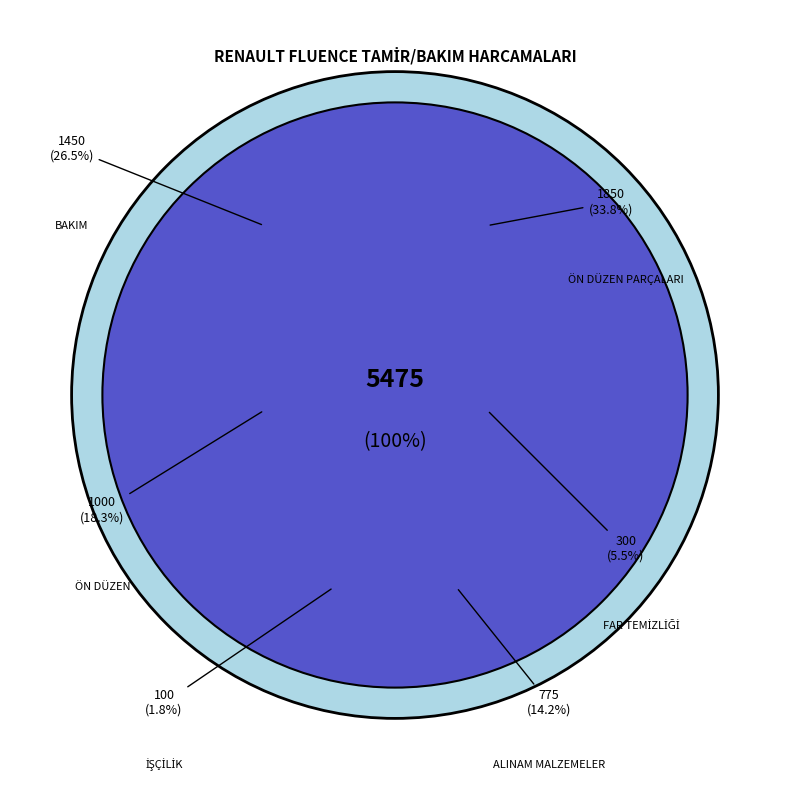

What is the largest slice in the pie chart?

ÖN DÜZEN PARÇALARI